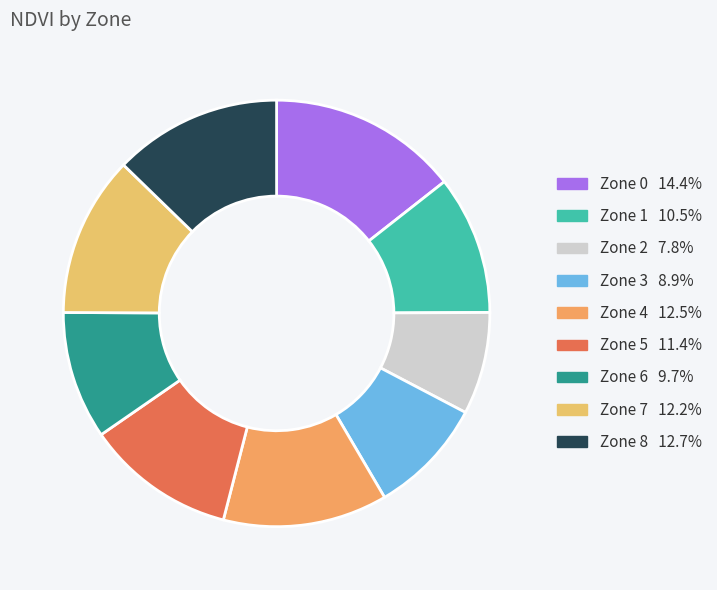

Which slice is the smallest?

Zone 2